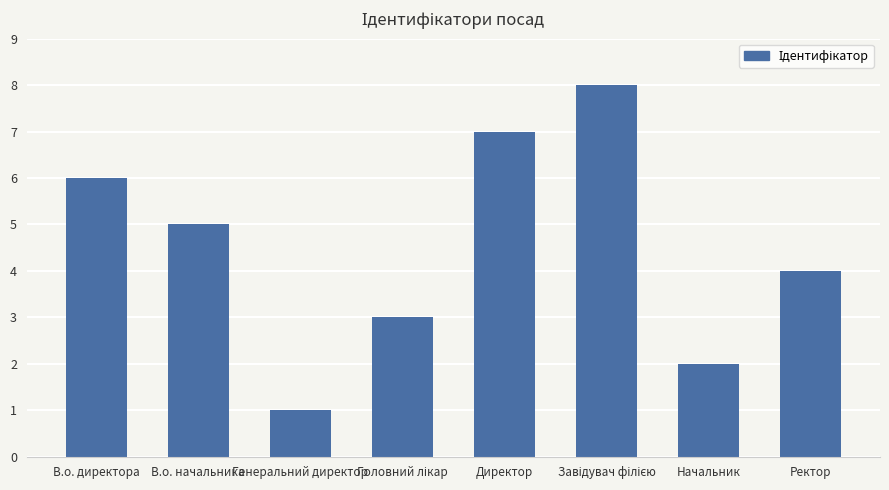

What is the difference between the second highest and minimum values?

6